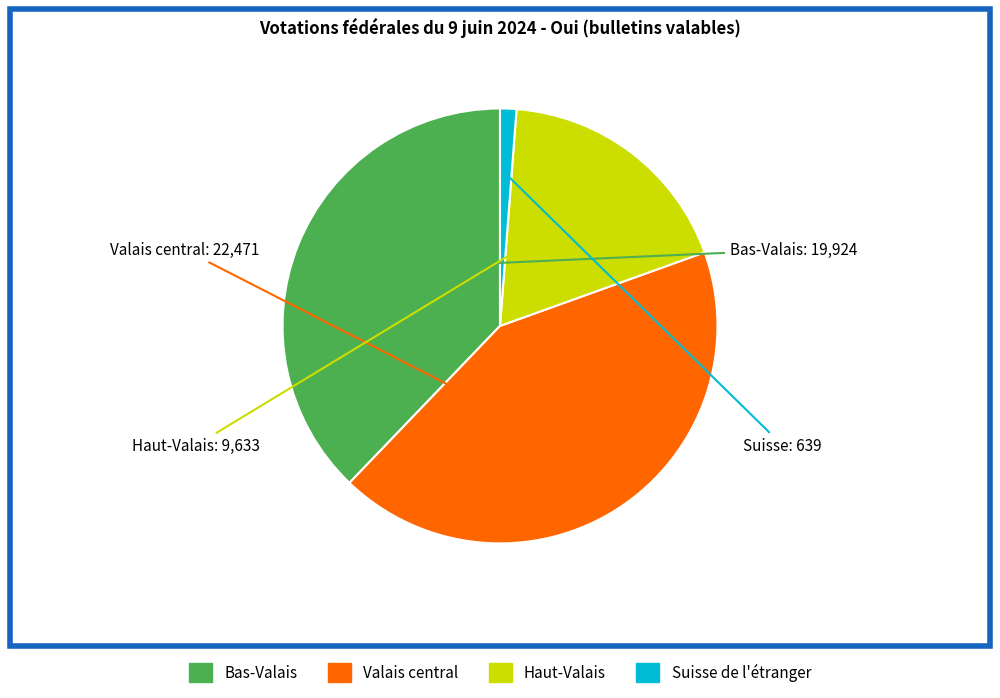

Do Suisse de l'étranger and Valais central together represent more than half of the pie?

No